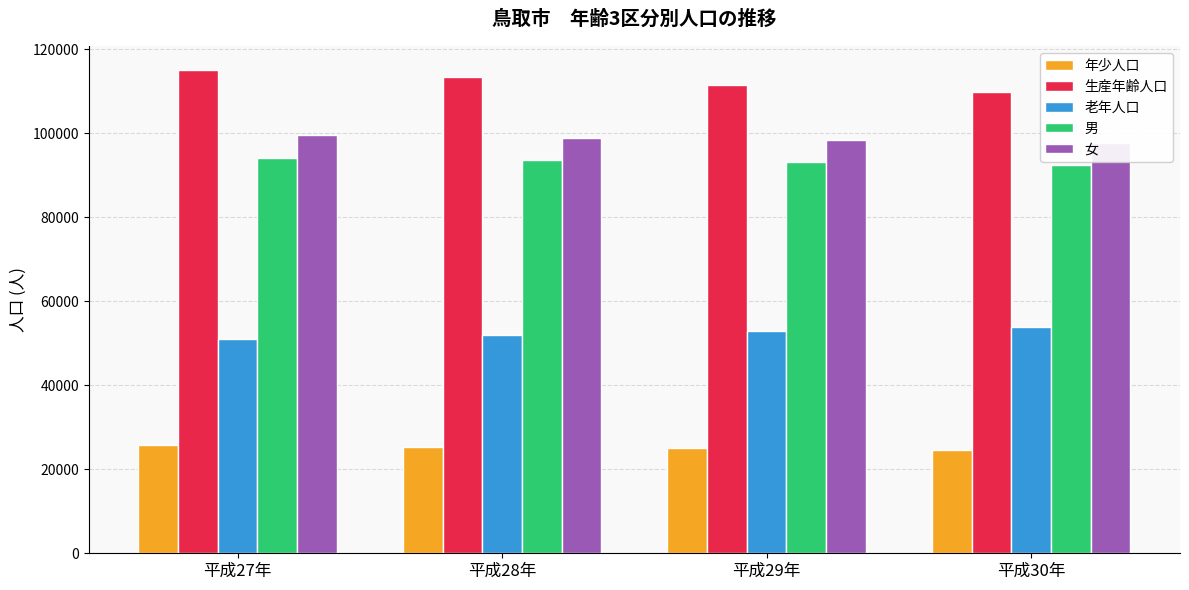

Reading right to left, transcribe all the data shown in this chart.

年少人口: 24591	25033	25394	25742
生産年齢人口: 109806	111612	113337	115038
老年人口: 53783	53046	52017	51027
男: 92429	93157	93646	94151
女: 97661	98444	99012	99566